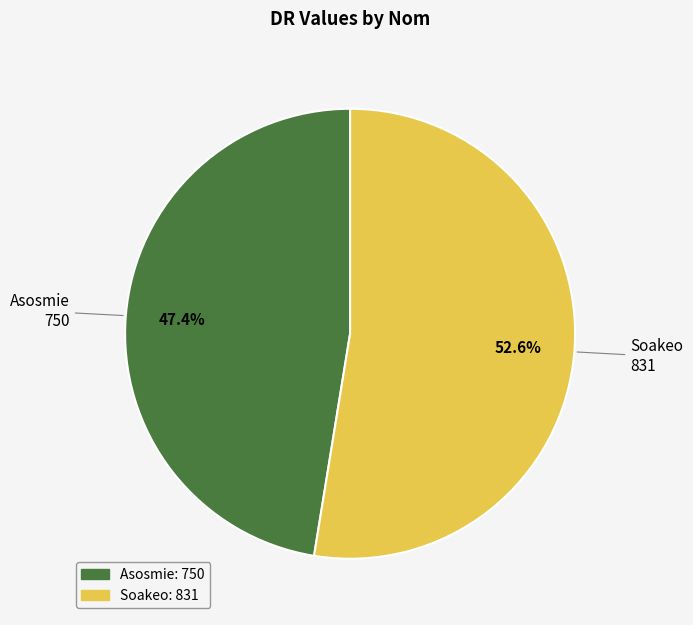

How many slices are in this pie chart?

2